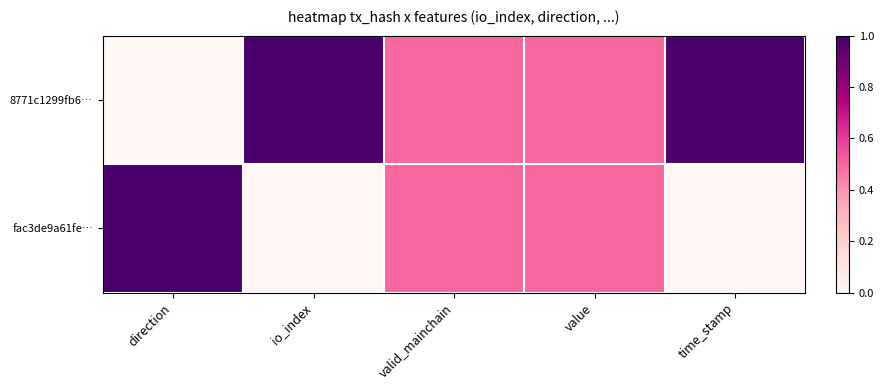

Reading left to right, what are all the values shown in this chart?

8771c1299fb6…: direction=0.0	io_index=1.0	valid_mainchain=0.5	value=0.5	time_stamp=1.0
fac3de9a61fe…: direction=1.0	io_index=0.0	valid_mainchain=0.5	value=0.5	time_stamp=0.0